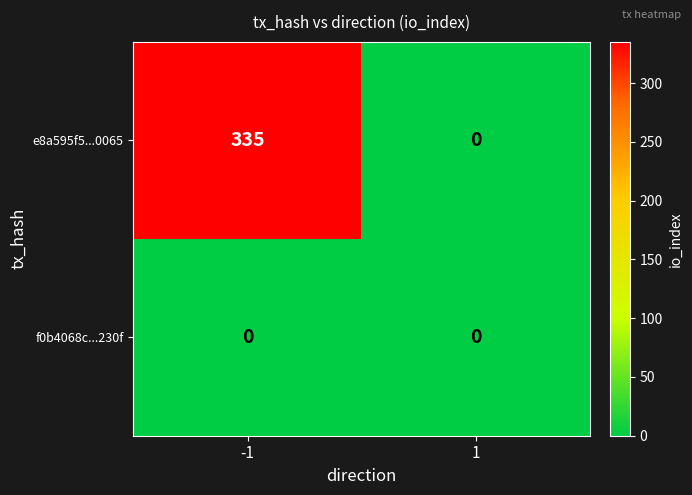

What is the difference between the highest and lowest values at -1?

335